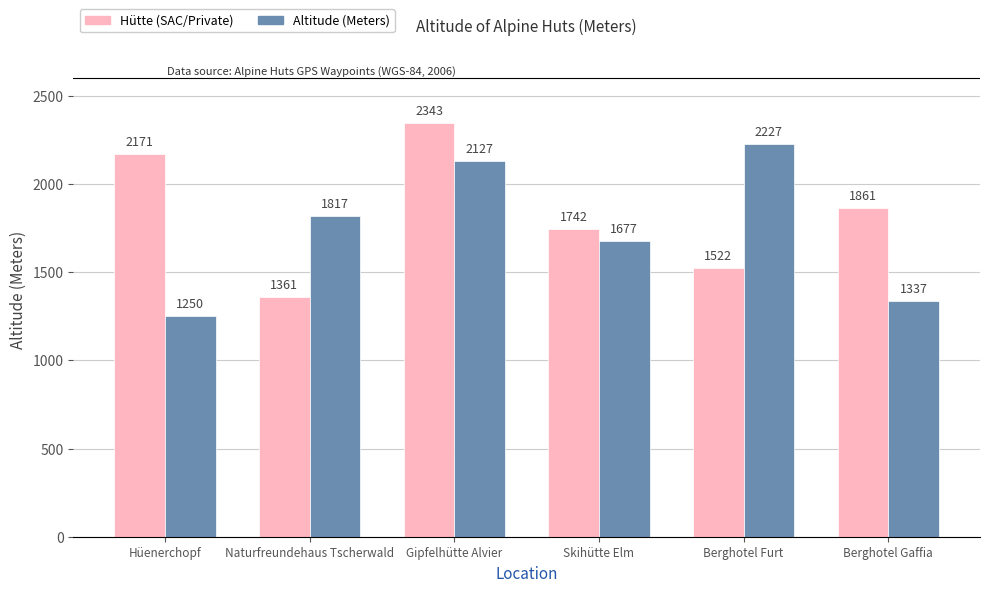

Rank the series by their maximum value, from highest to lowest.

Hütte (SAC/Private), Altitude (Meters)